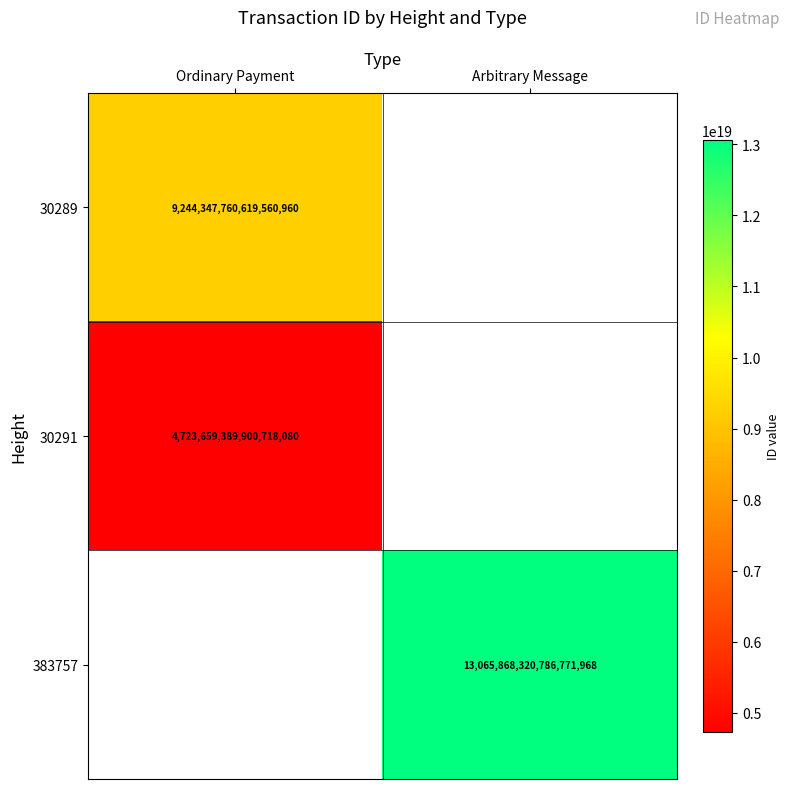

The value of 30289 at Ordinary Payment is 13839331273986377728. True or false?

False